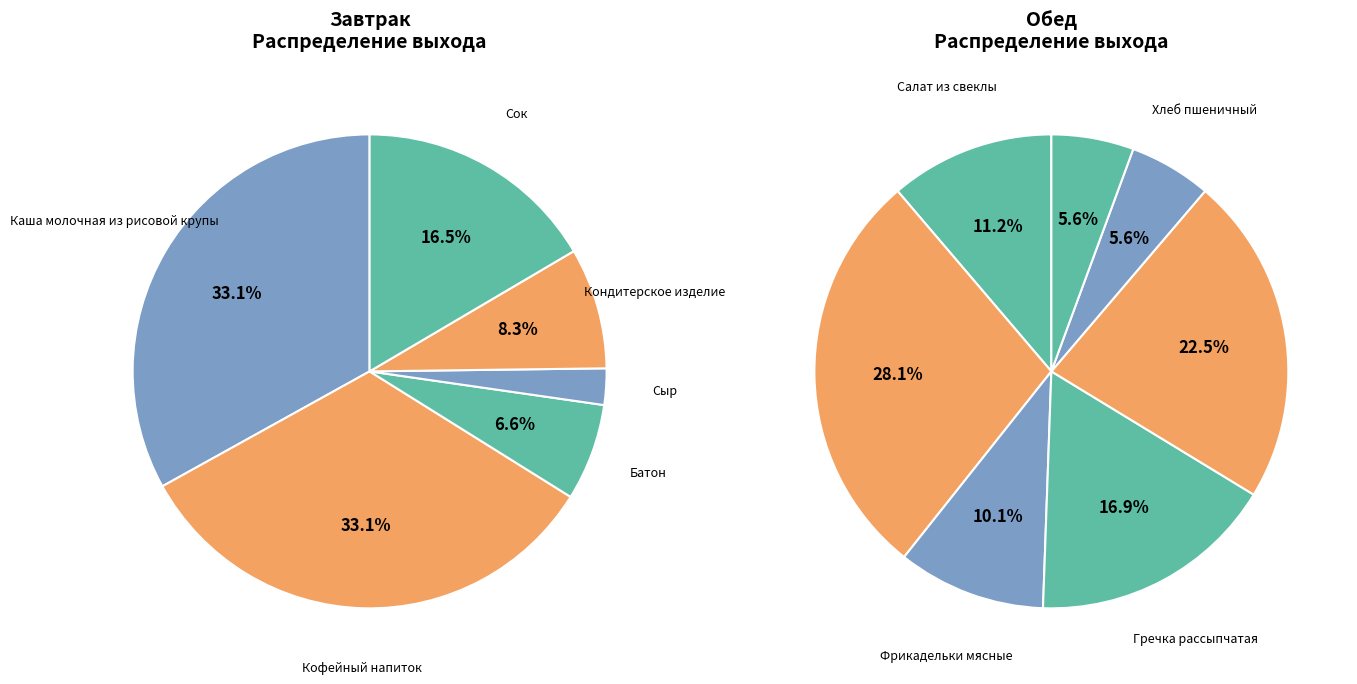

Is the sum of Гречка рассыпчатая and Салат из свеклы с зеленым горошком greater than half?

No